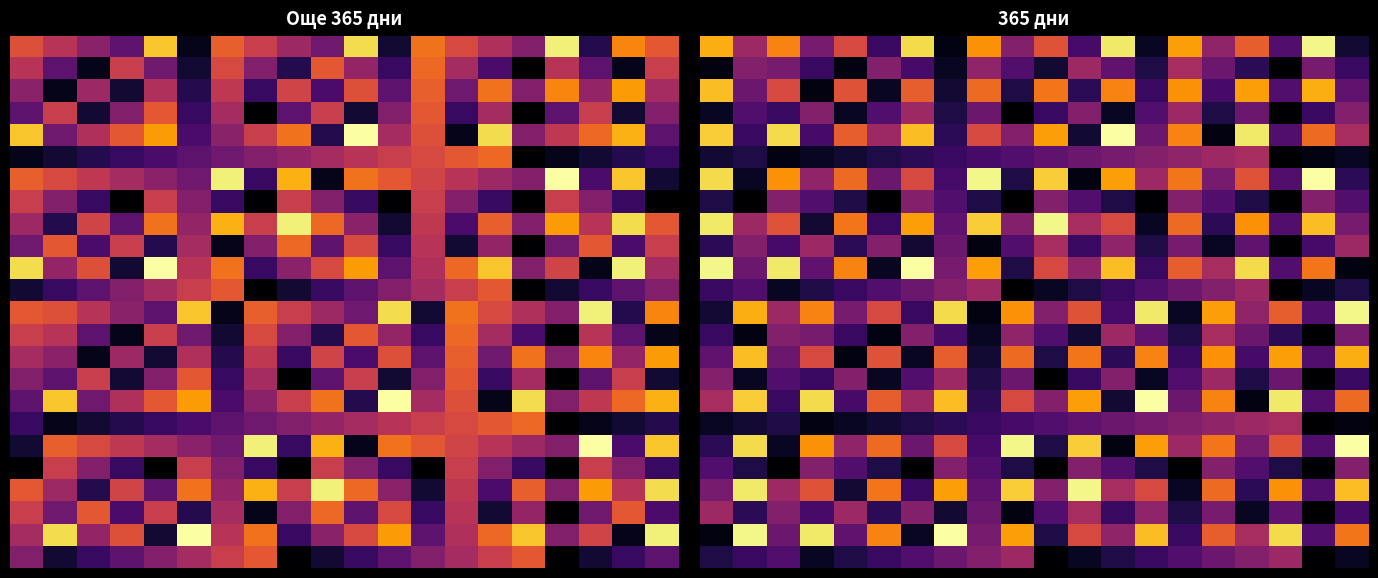

What is the difference between the highest and lowest values at 13?

1.0